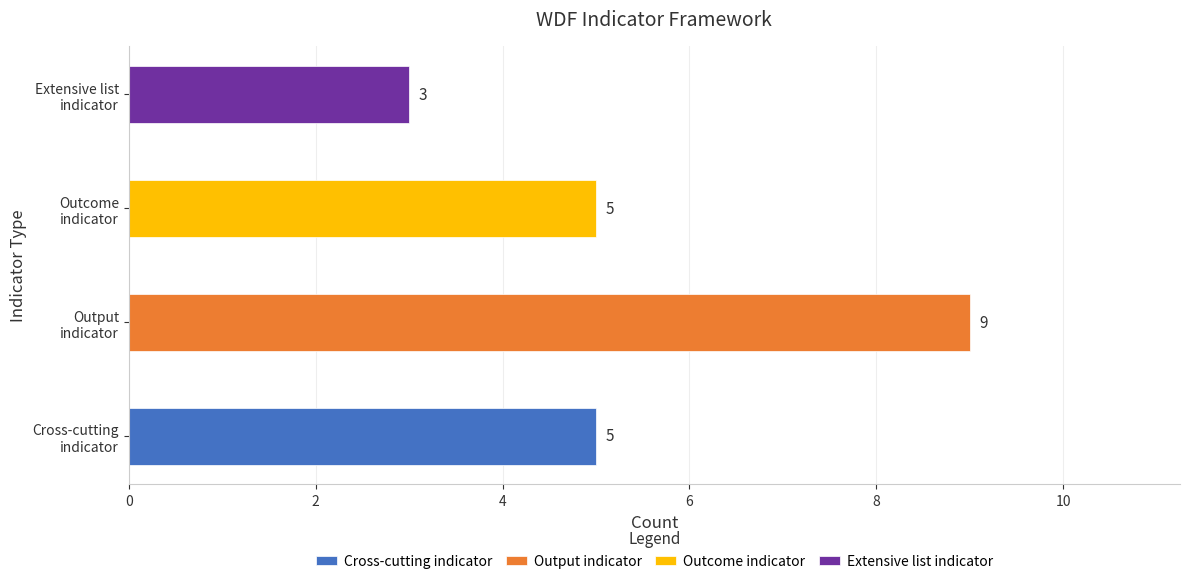

List the series in order of their peak value, highest first.

Output indicator, Cross-cutting indicator, Outcome indicator, Extensive list indicator